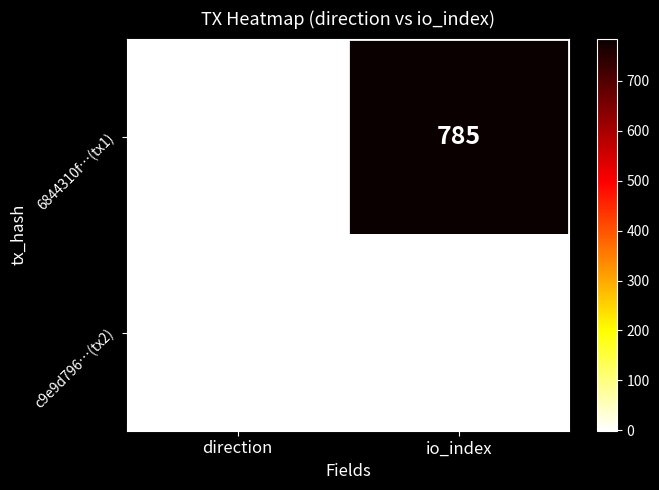

Which category has the highest value across all series?

io_index